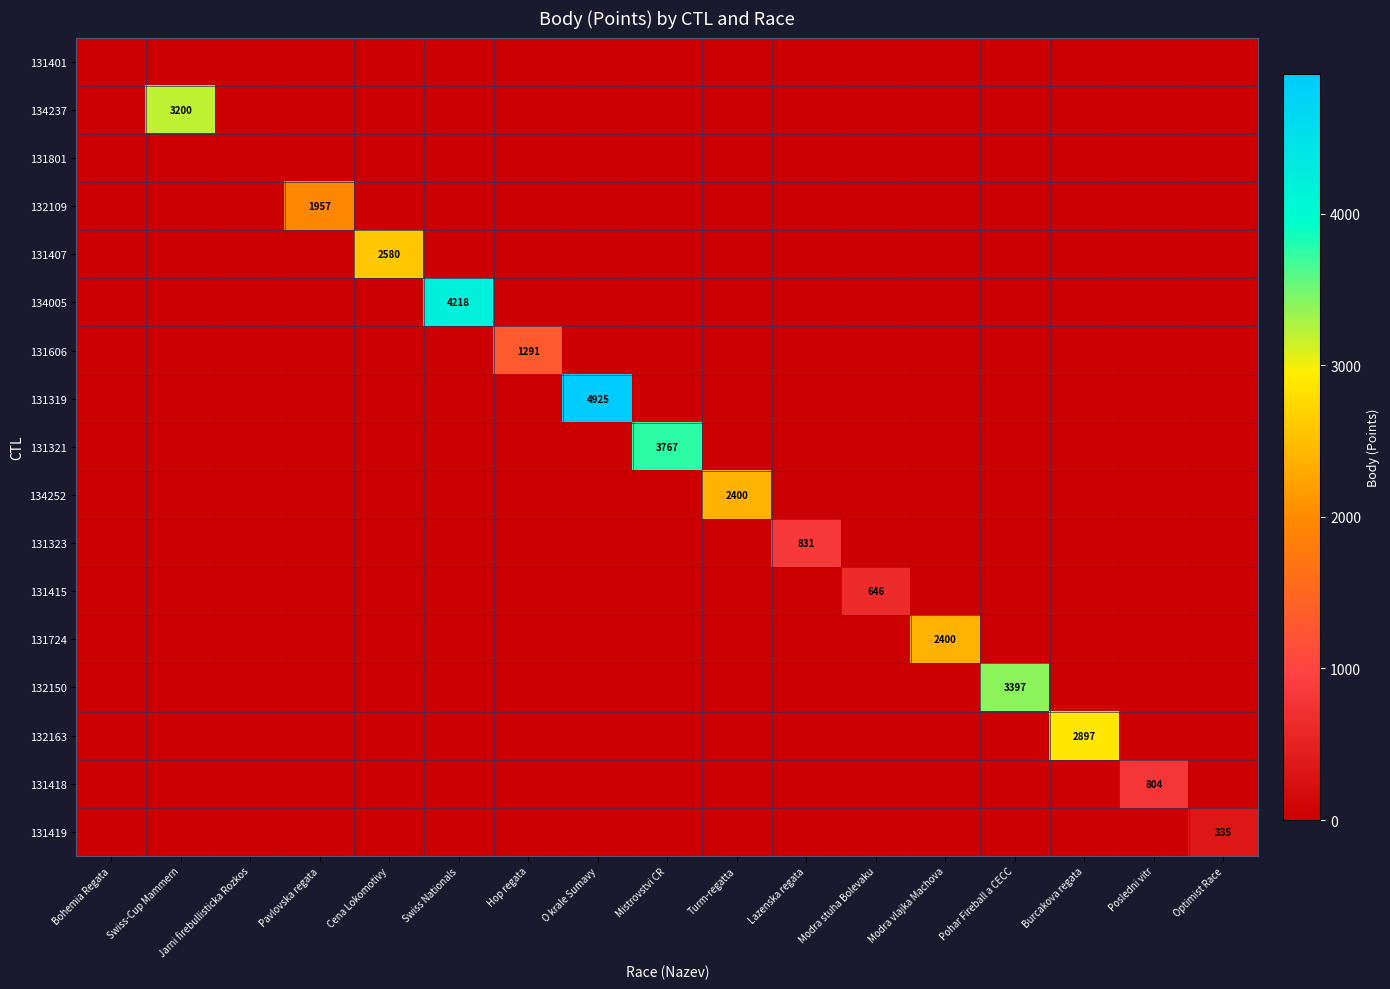

Which series has the largest range (max minus min)?

131319